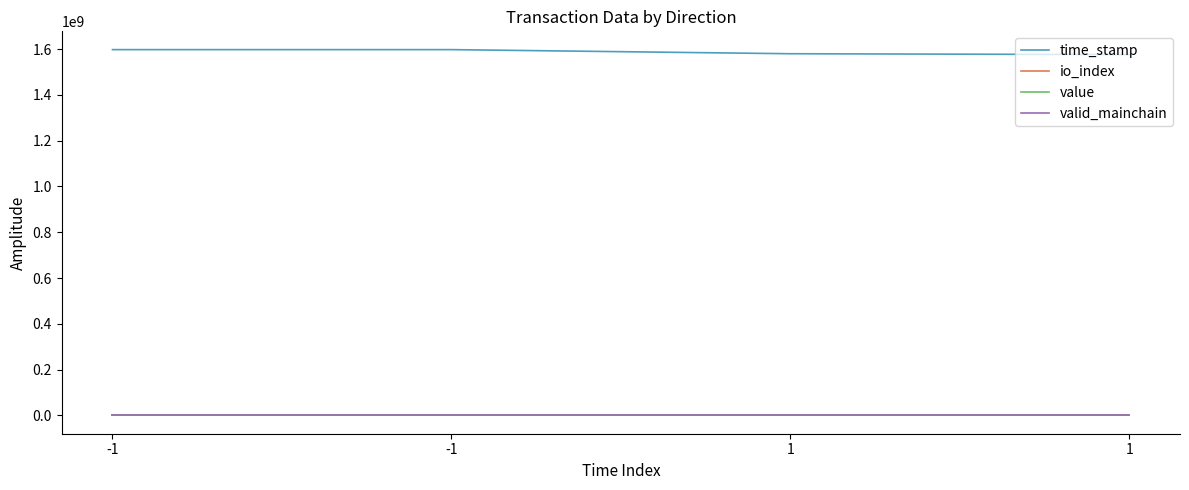

Which category has the lowest value in the valid_mainchain series?

-1